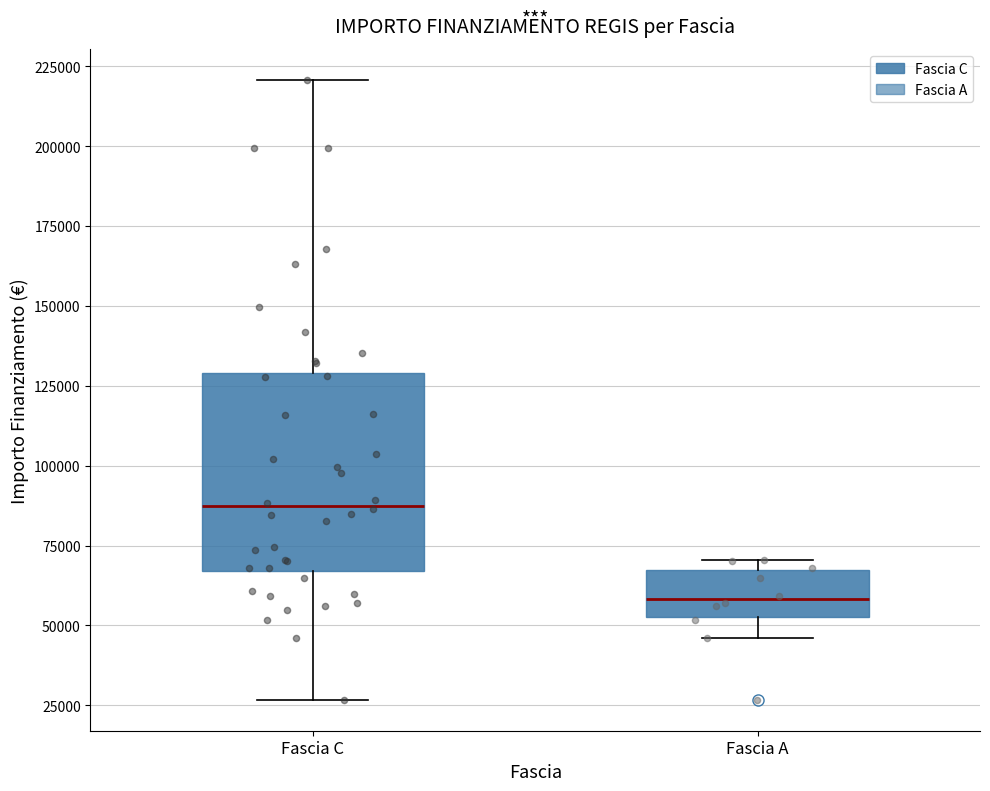

Reading left to right, read every box against the y-axis: the position of its median line, the range the box covers, and the ends of its whiskers. The values are not printed on the chart, so give them approximately, as read against the axis.

Fascia C: median 85000, box 65000 to 130000, whiskers 25000 to 220000
Fascia A: median 60000, box 55000 to 65000, whiskers 45000 to 70000